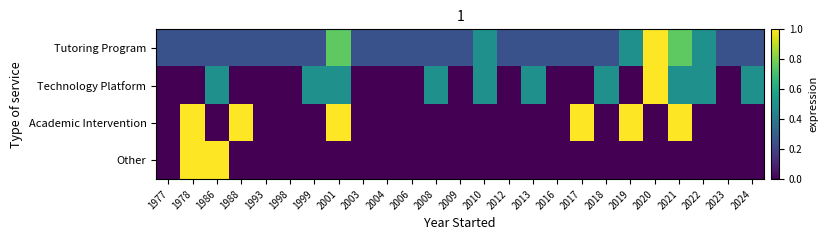

At which category is the sum across all series the highest?

1978